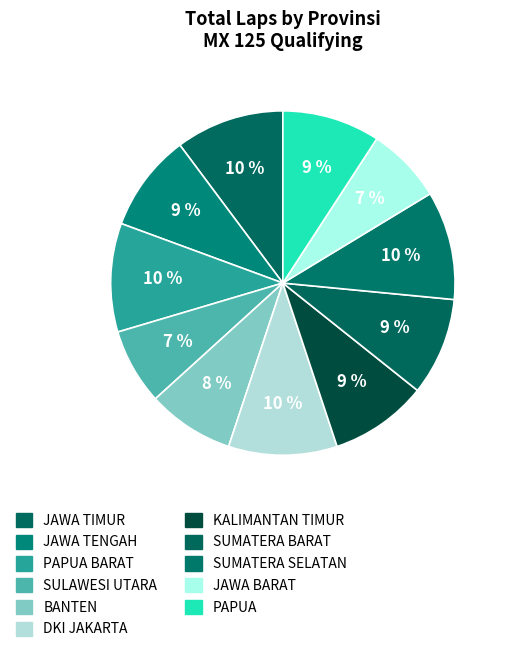

Rank the categories by value from highest to lowest.

JAWA TIMUR, PAPUA BARAT, DKI JAKARTA, SUMATERA SELATAN, JAWA TENGAH, KALIMANTAN TIMUR, SUMATERA BARAT, PAPUA, BANTEN, SULAWESI UTARA, JAWA BARAT